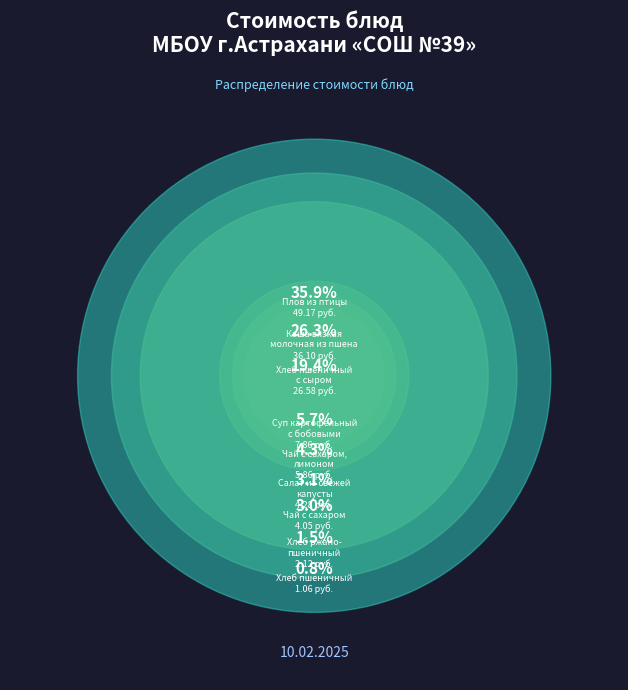

How many slices are in this pie chart?

9